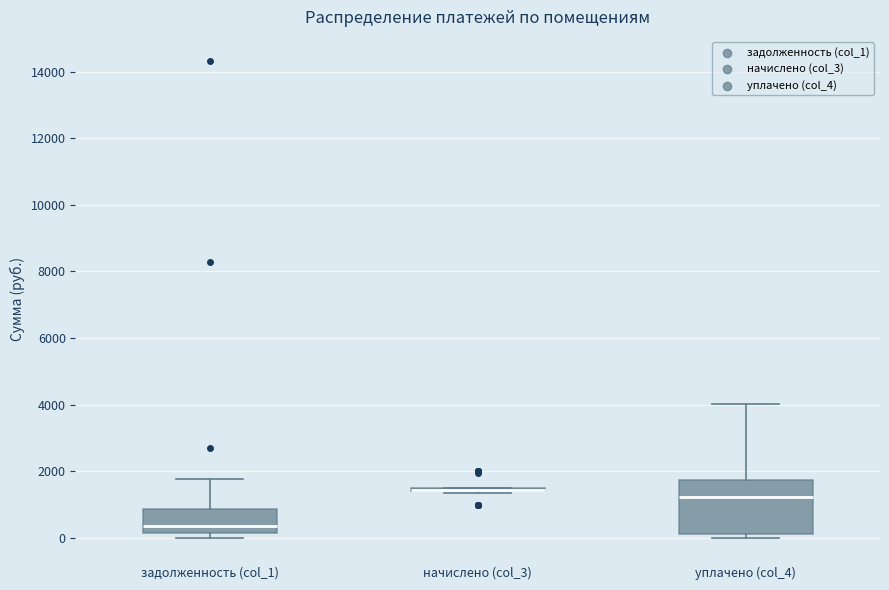

Reading left to right, transcribe this box plot: for each box, give where its median line is, the range the box spans, and where its two whiskers end, as read against the y-axis. The values are not printed on the chart, so give them approximately, as read against the axis.

задолженность (col_1): median 400, box 200 to 800, whiskers 0 to 1800
начислено (col_3): box collapsed to a line at 1400, whiskers 1400 to 1600
уплачено (col_4): median 1200, box 200 to 1800, whiskers 0 to 4000